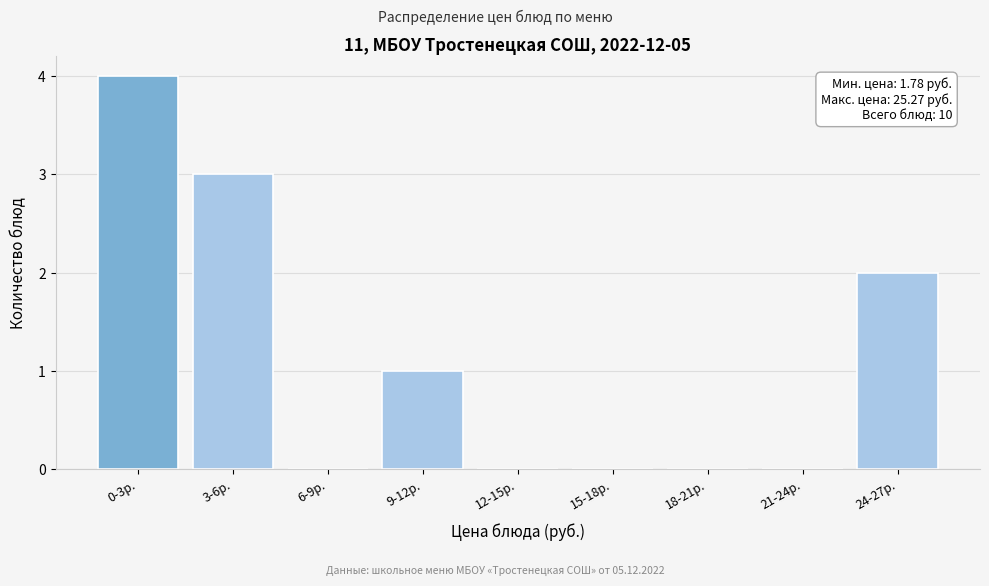

Reading left to right, transcribe all the data shown in this chart.

0-3р.=4	3-6р.=3	6-9р.=0	9-12р.=1	12-15р.=0	15-18р.=0	18-21р.=0	21-24р.=0	24-27р.=2